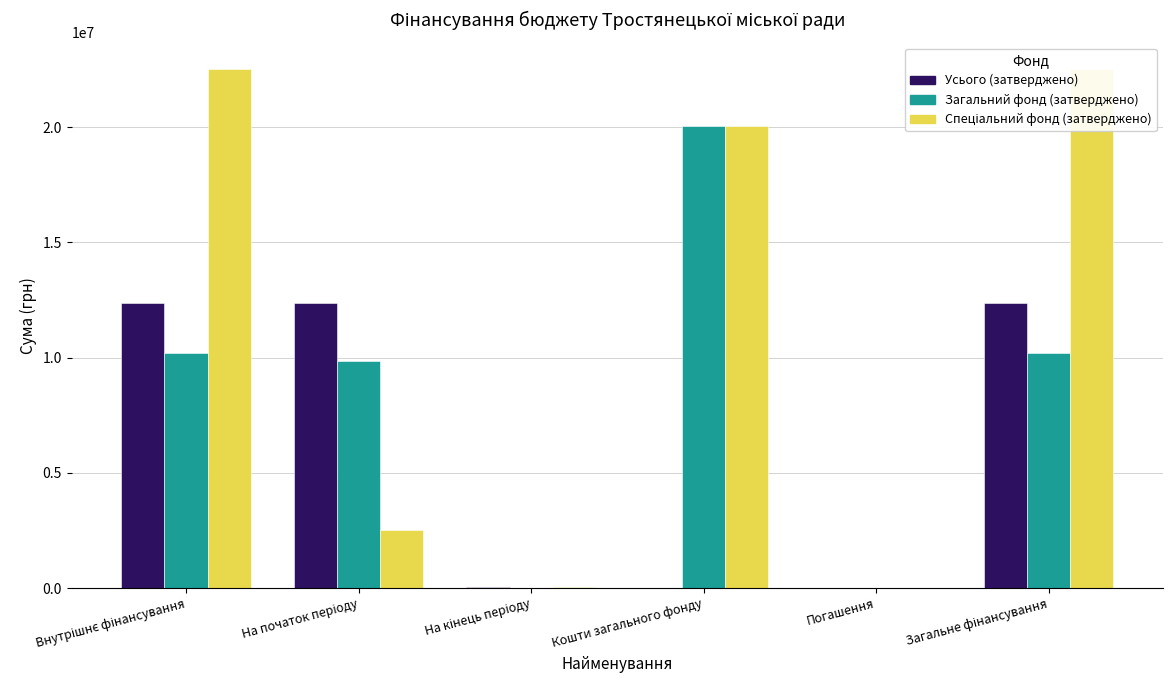

True or false: Усього (затверджено) has a value of 19645920.9 at Загальне фінансування.

False